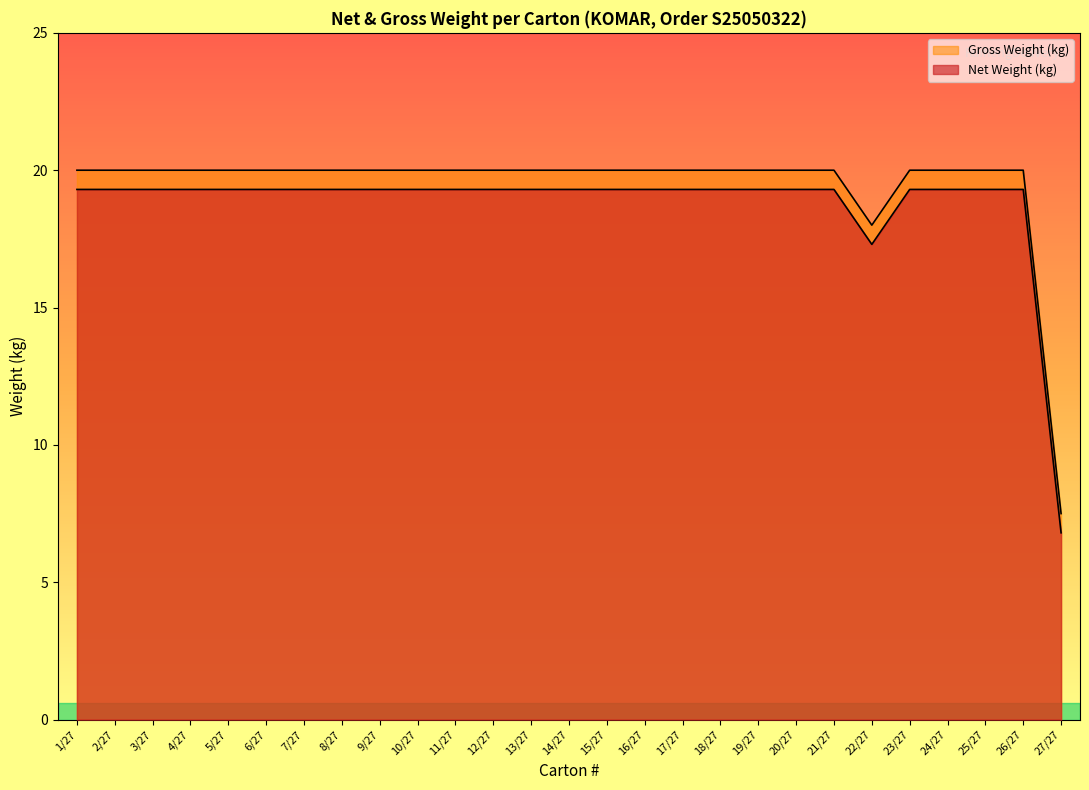

How many lines are shown in the chart?

2